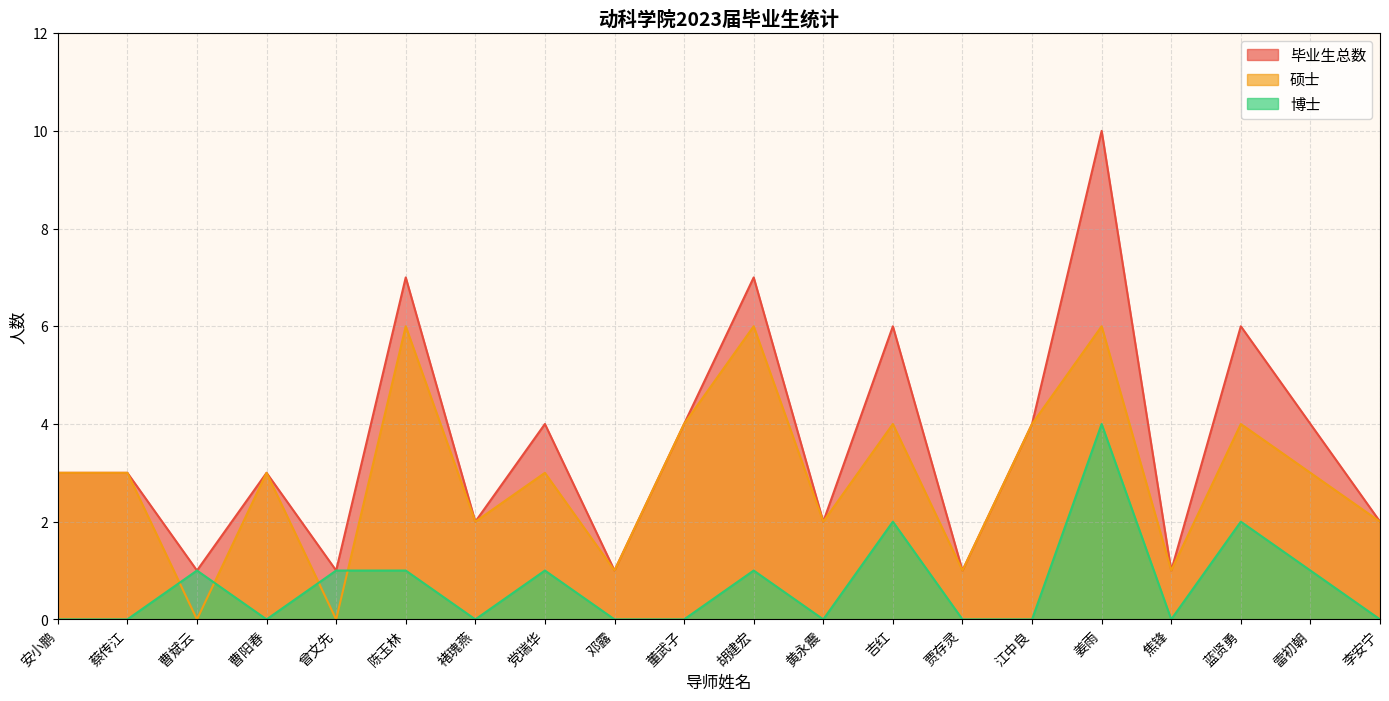

Which category has the highest value in the 博士 series?

姜雨